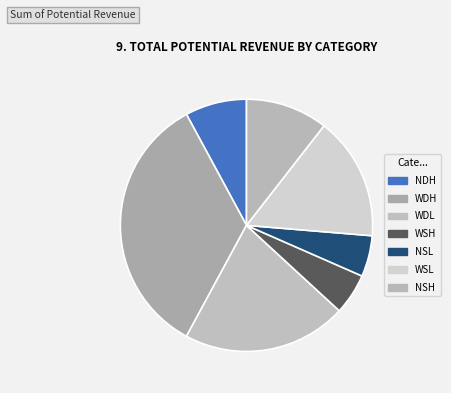

Is there a majority slice in this chart?

No